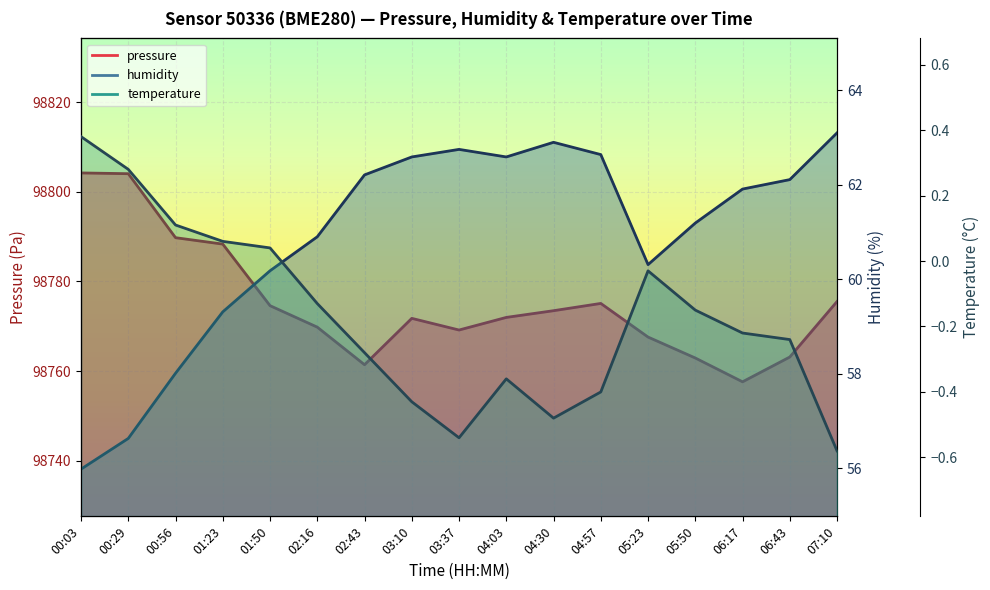

At 04:57, list the series in order from largest to smallest.

pressure, humidity, temperature